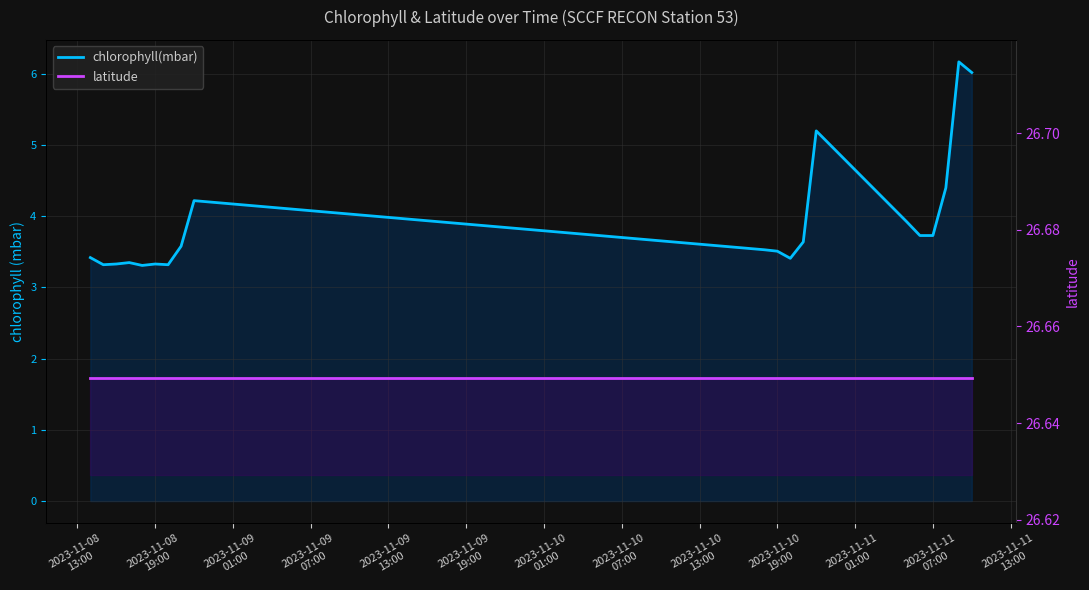

Which series has the widest spread of values?

chlorophyll(mbar)